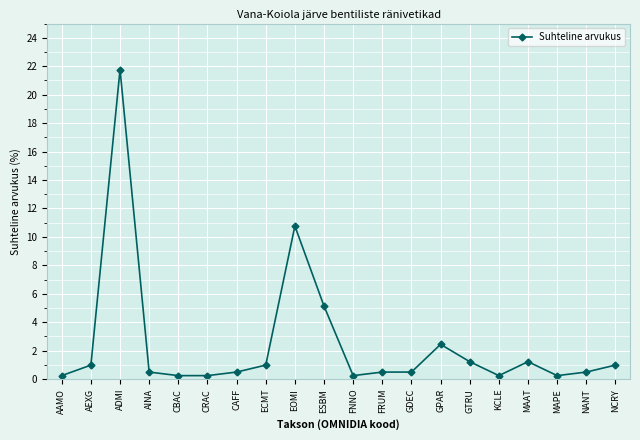

Is it true that the value at NCRY is 1.0?

True